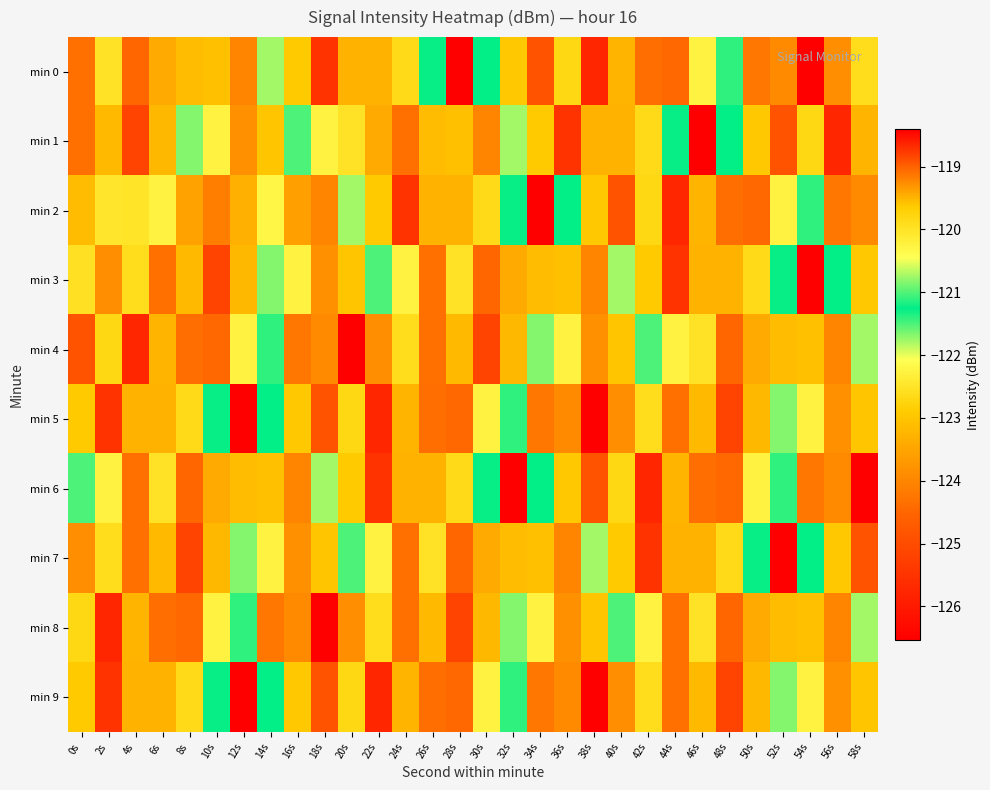

What is the total value across all series at 30s?

-1230.0